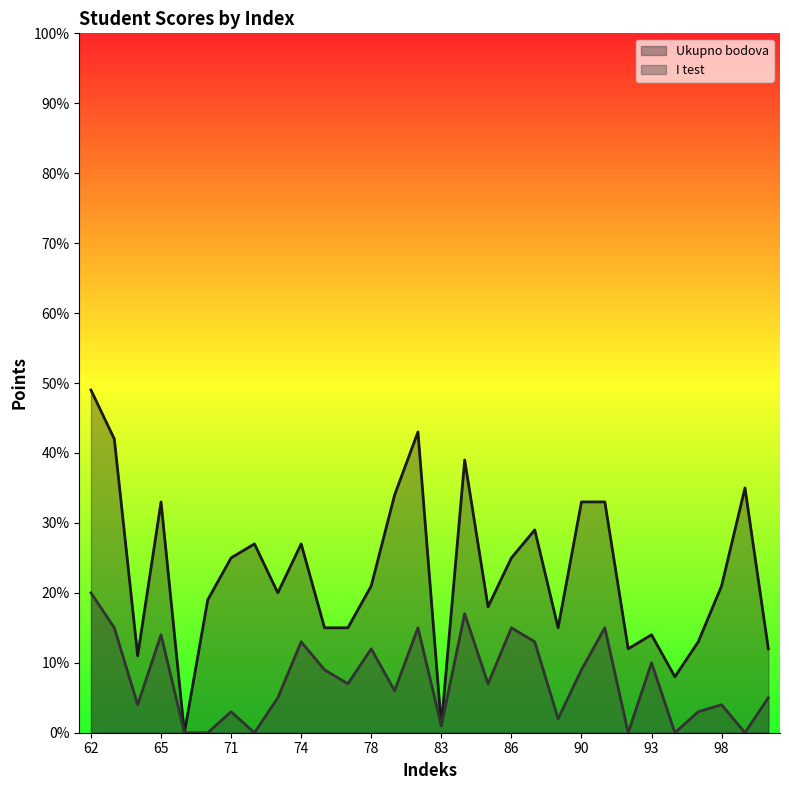

How many distinct data groups are displayed?

2